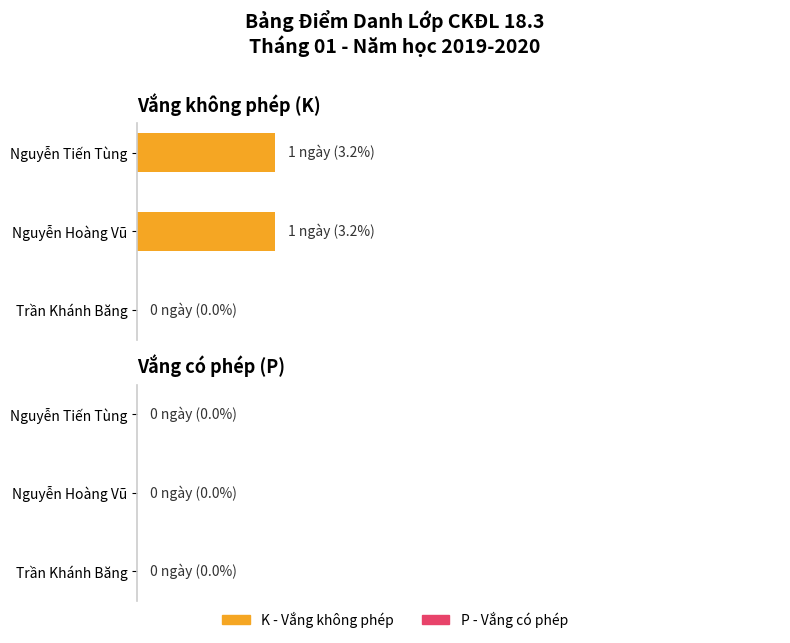

Does the chart contain any negative values?

No